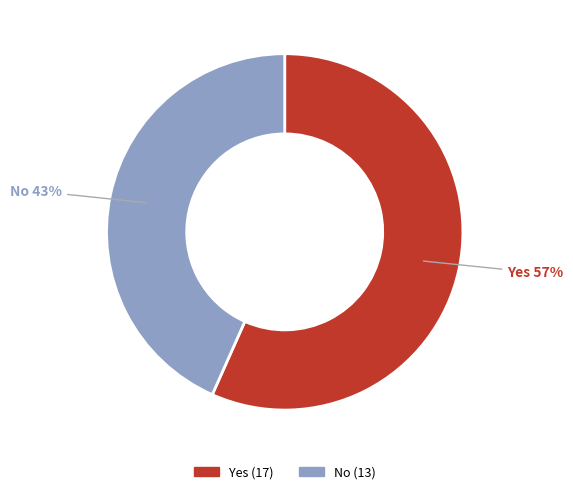

Do No and Yes together represent more than half of the pie?

Yes